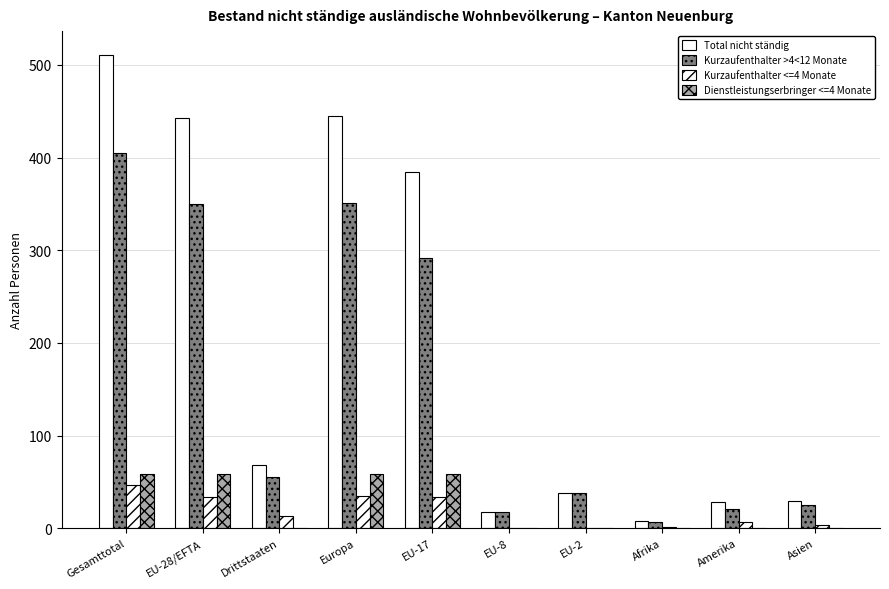

What is the difference between the Kurzaufenthalter >4<12 Monate values at EU-17 and Drittstaaten?

237